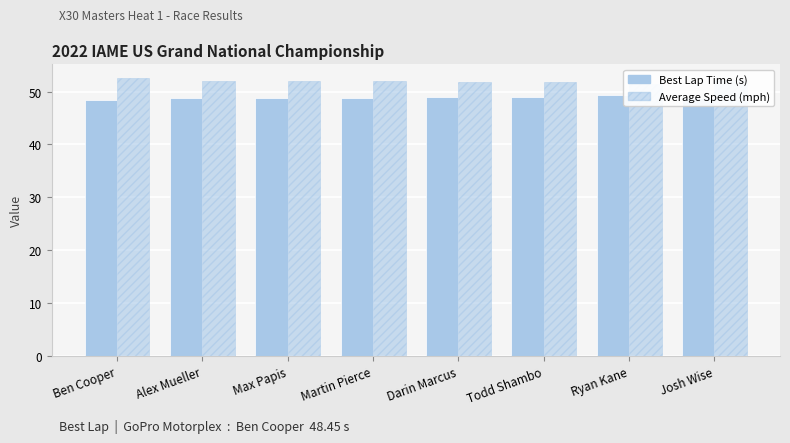

True or false: Average Speed (mph) has a value of 52.0 at Martin Pierce.

True